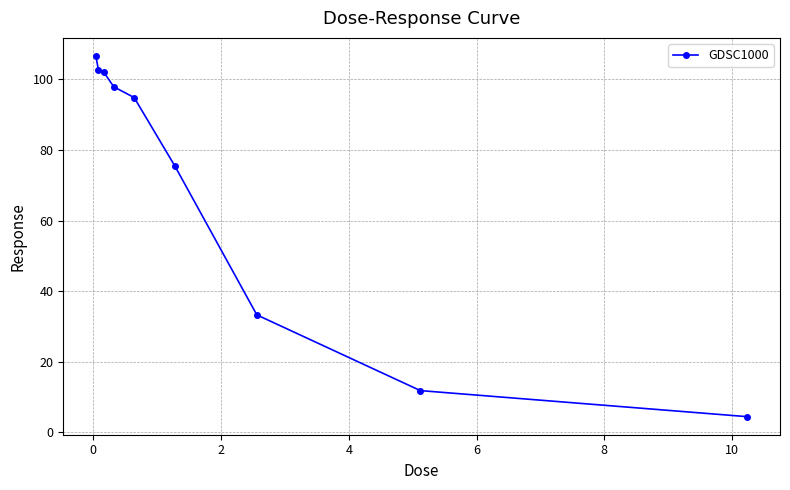

What is the difference between the maximum and minimum values?

102.3